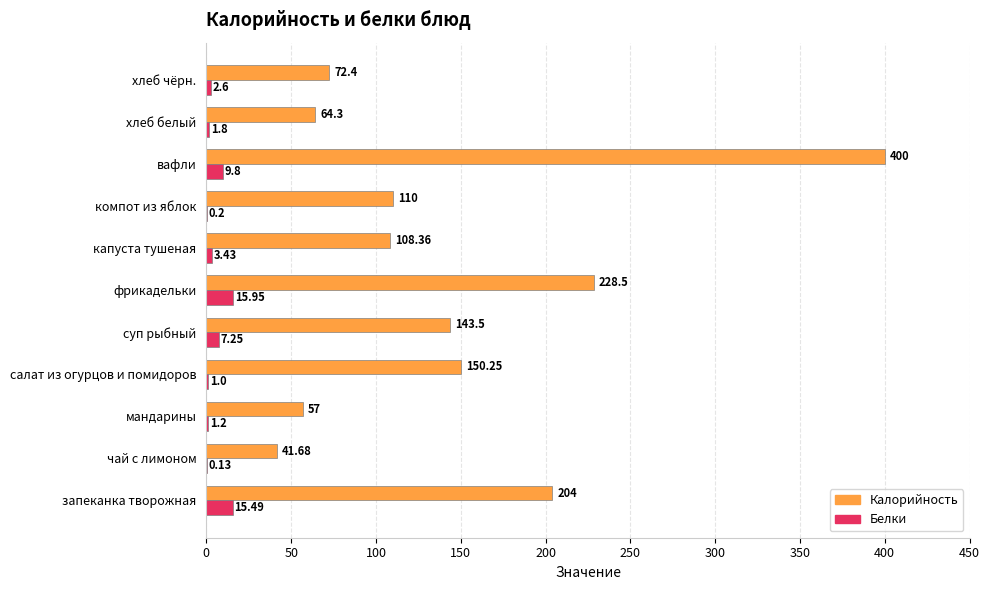

Which label corresponds to the largest value in the chart?

вафли